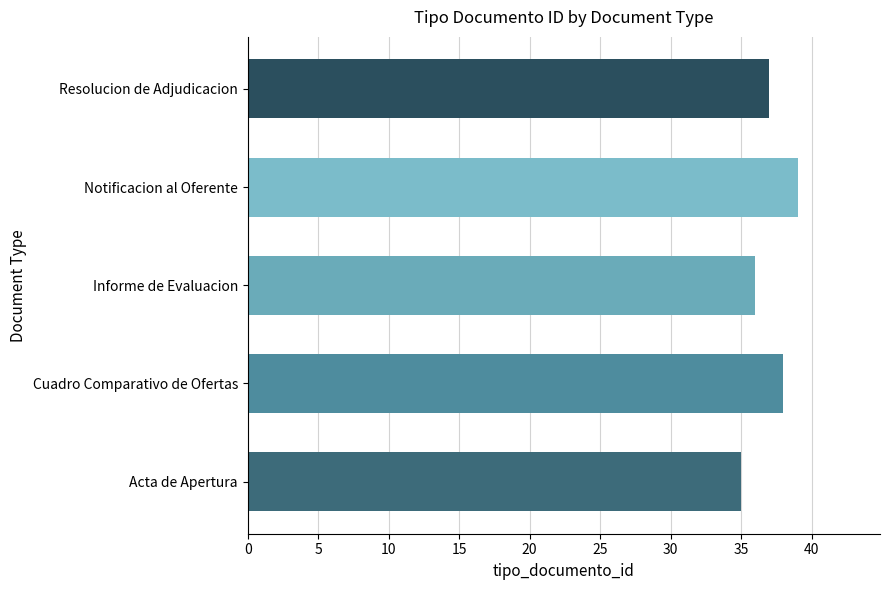

At which category does the chart reach its peak across all series?

Notificacion al Oferente